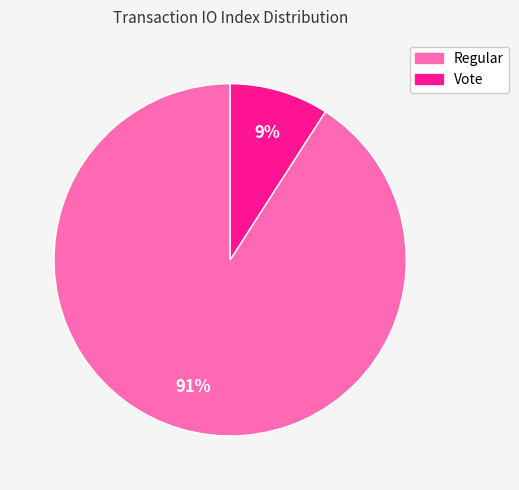

Is Regular the majority of the pie?

Yes